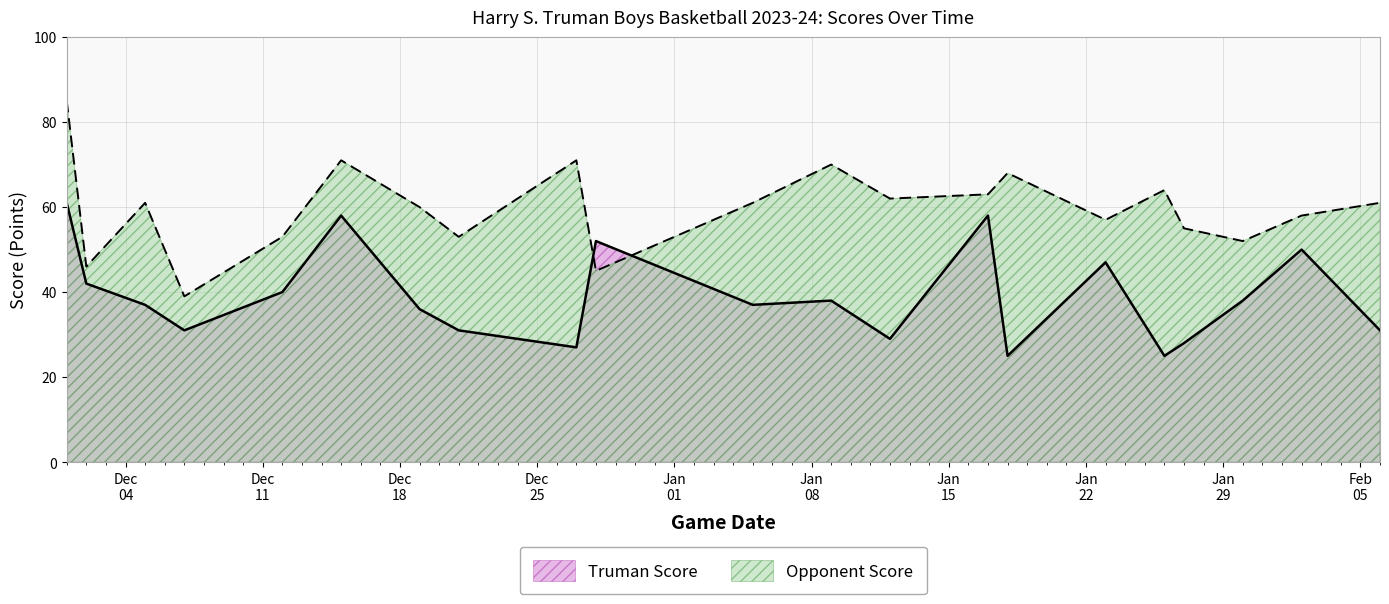

What is the spread (max minus min) of values at 2024-01-23?

10